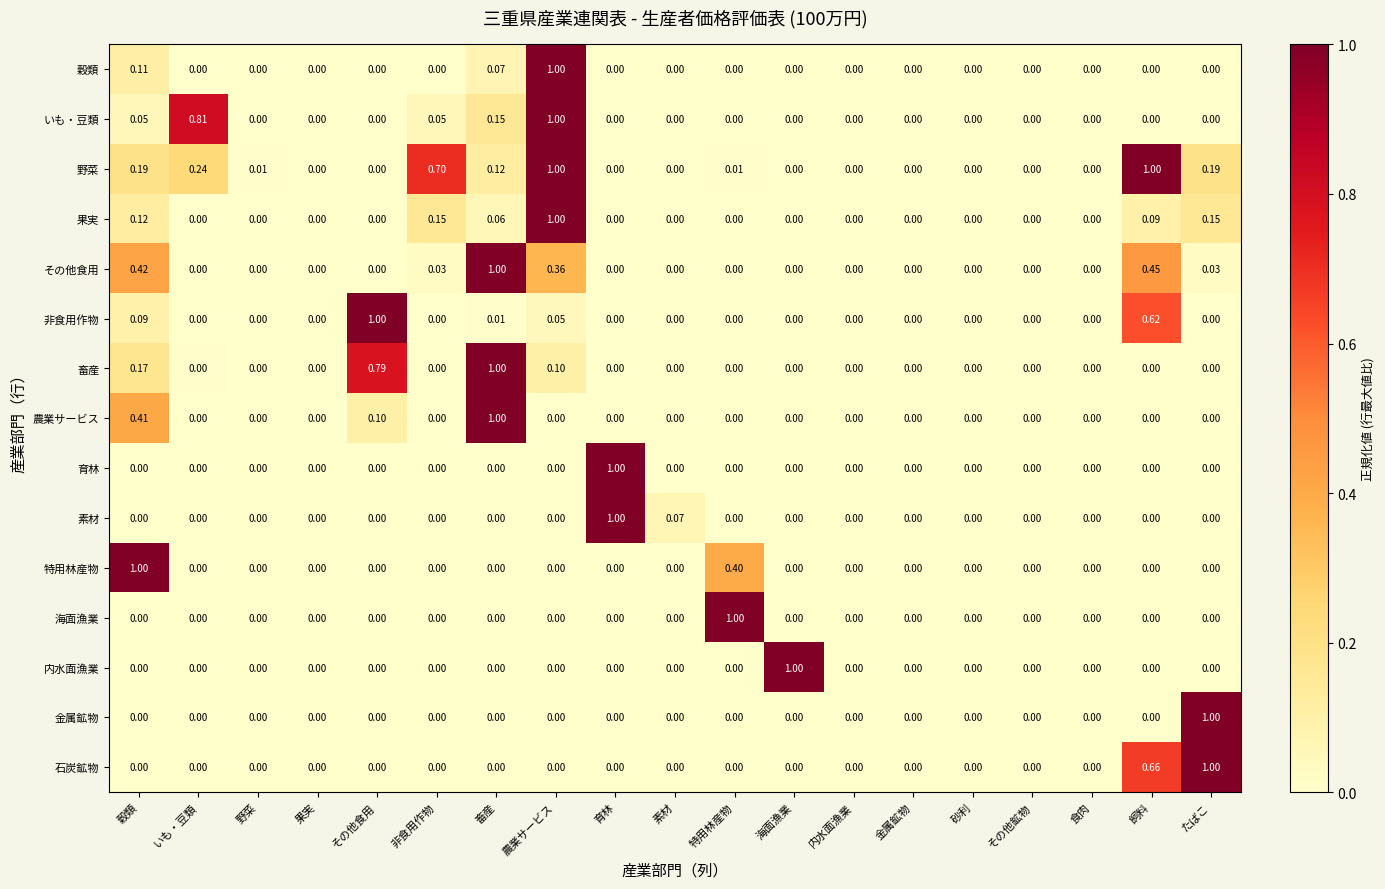

Which series has the largest total across all categories?

野菜